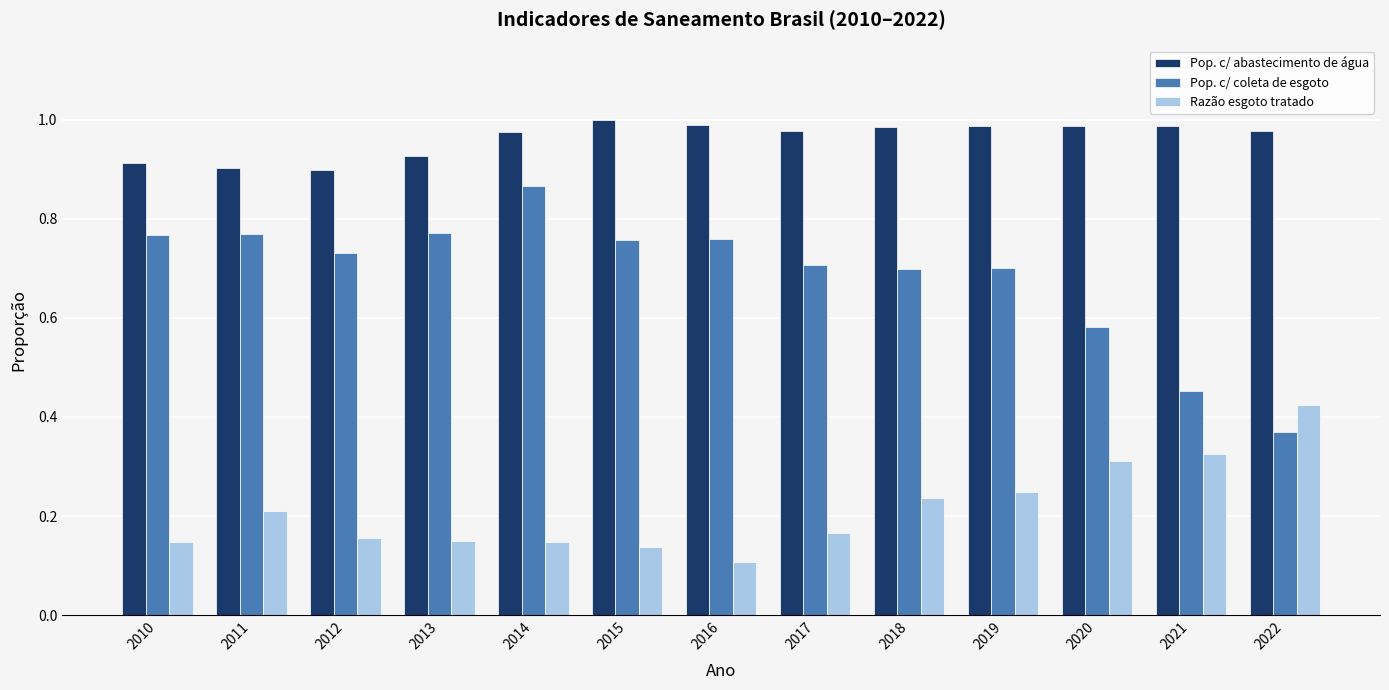

How many Pop. c/ abastecimento de água values are between 0 and 1?

13